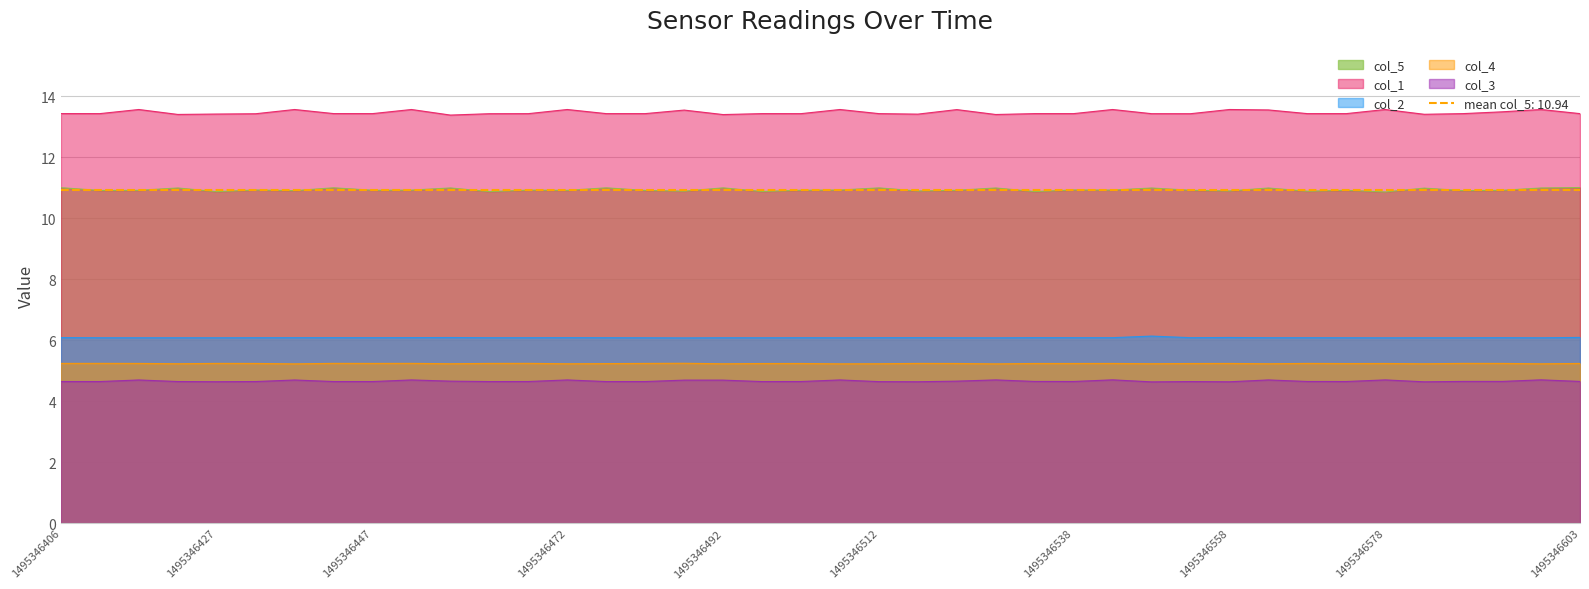

What is the value of the col_5 point at the 27th from the left?

10.9